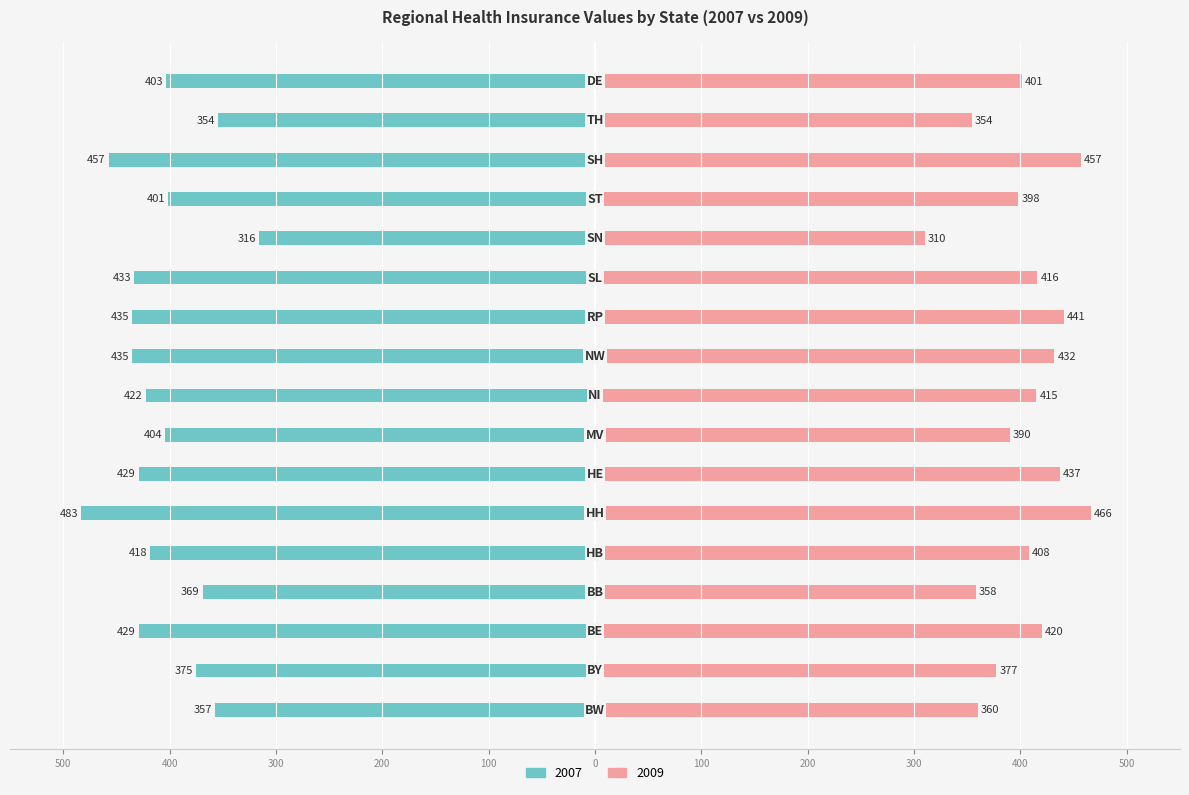

What position from the right is HE?

11